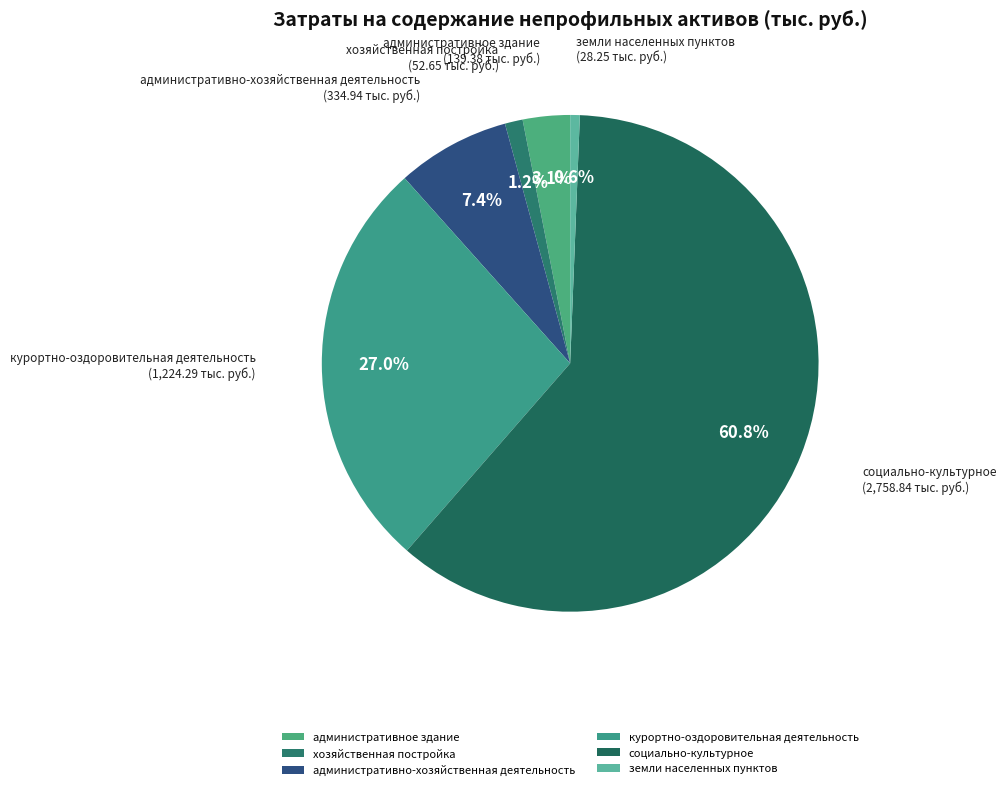

To the nearest percent, what is the average slice percentage?

17%